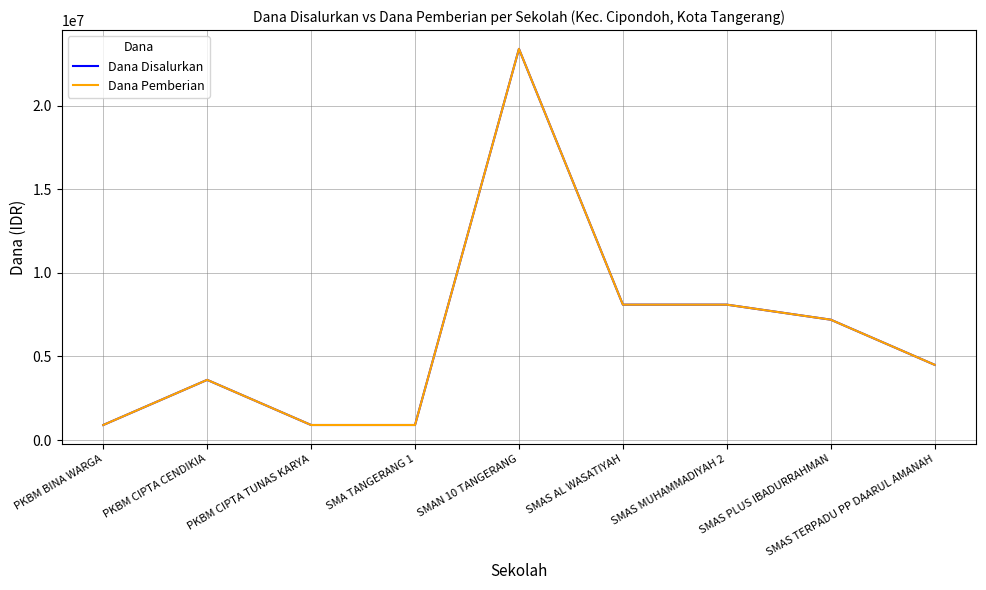

Does the chart have visible grid lines?

Yes